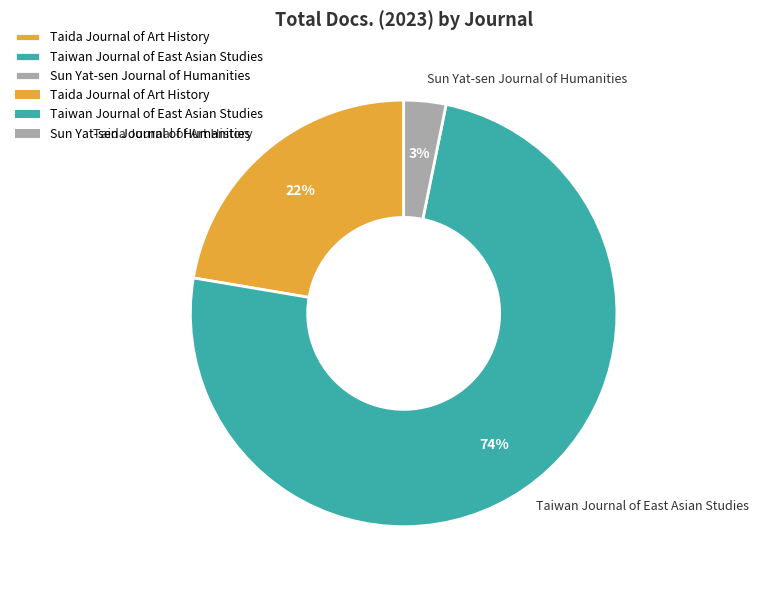

How many segments does this pie chart have?

3